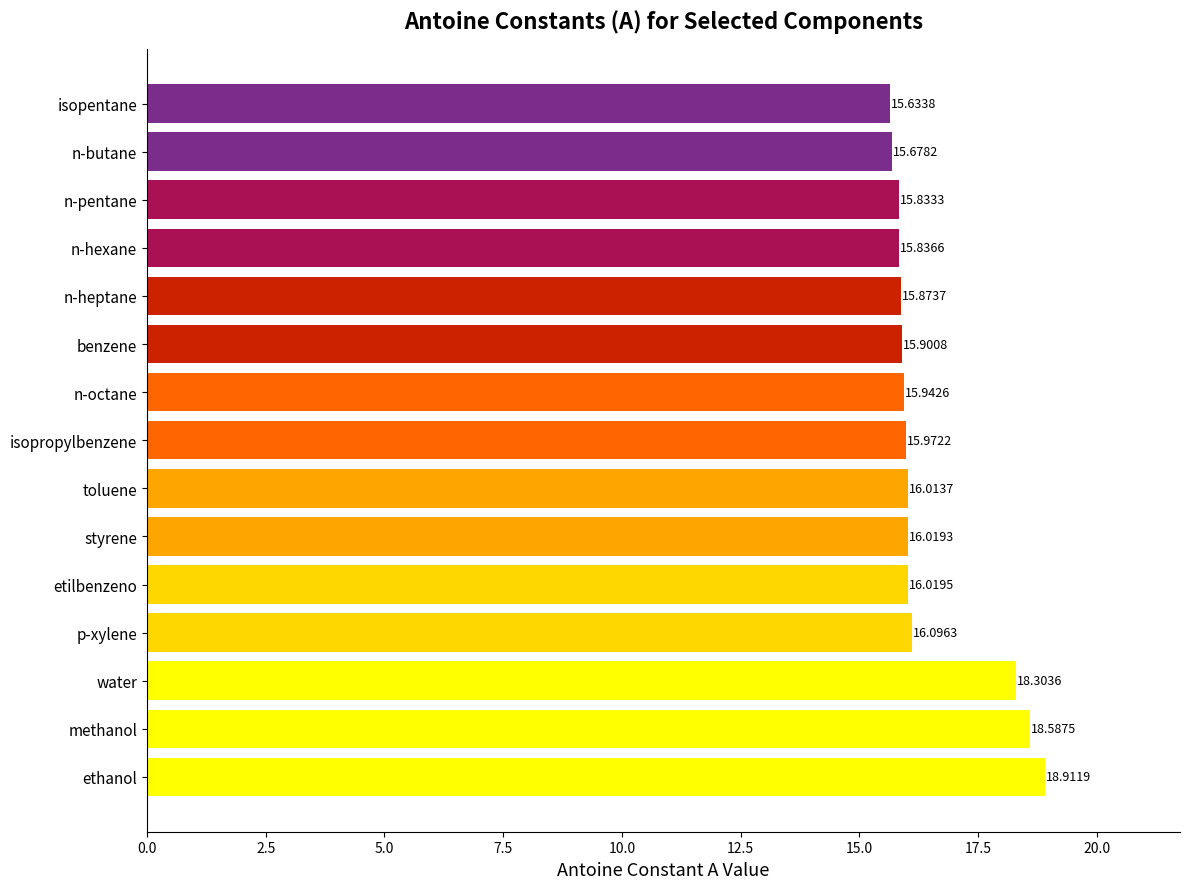

What is the difference between the second highest and minimum values?

3.0